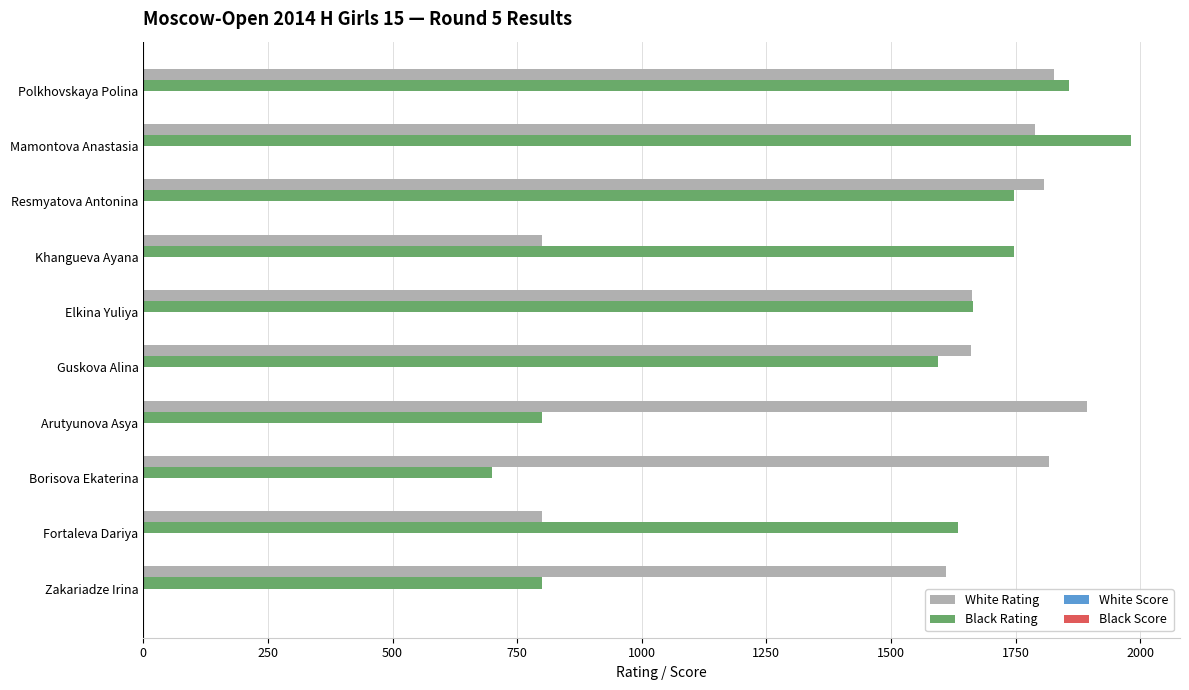

Which category has the highest value in the Black Rating series?

Mamontova Anastasia